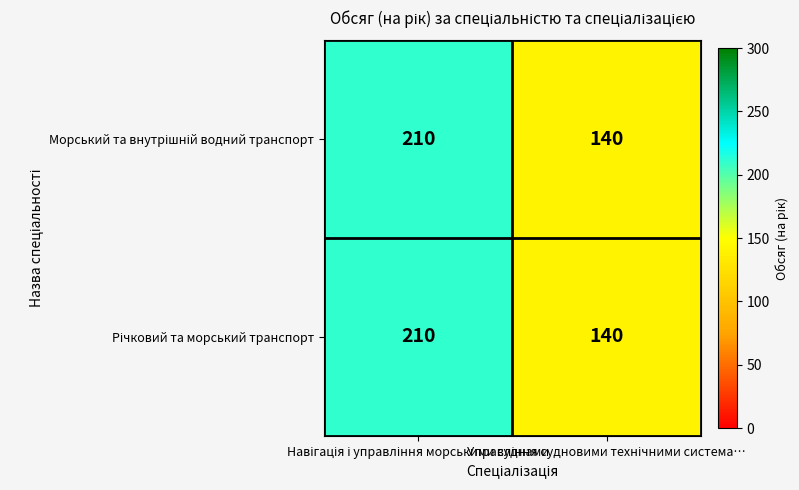

What is the greatest value displayed?

210